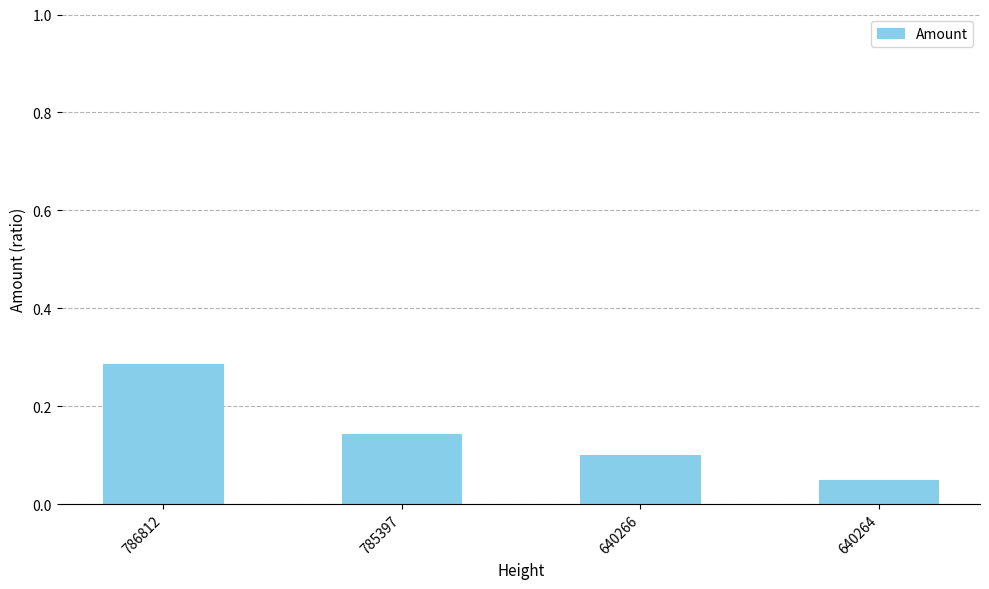

Is it true that the value at 640264 is 0.1?

True